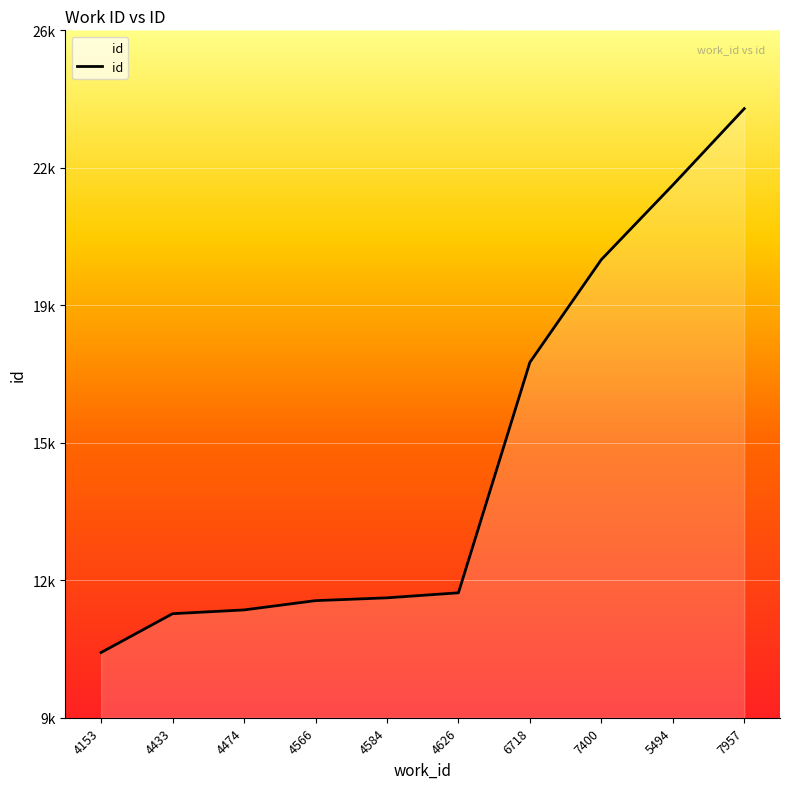

True or false: the data has more than 2 interior local peaks.

False